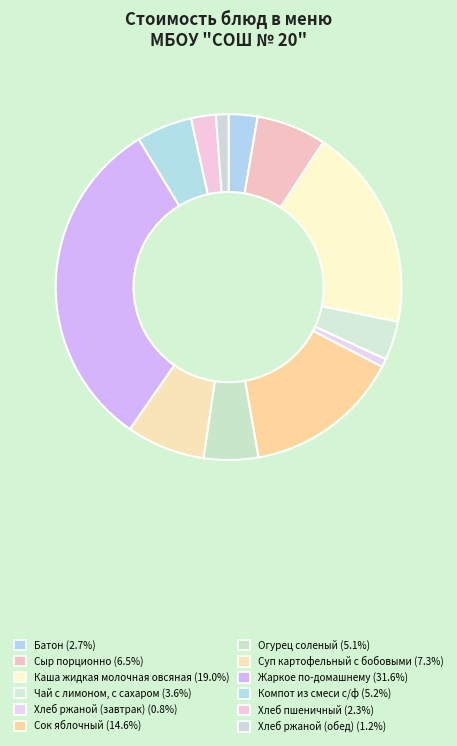

To the nearest percent, what is the combined percentage of Суп картофельный с бобовыми and Батон?

10%